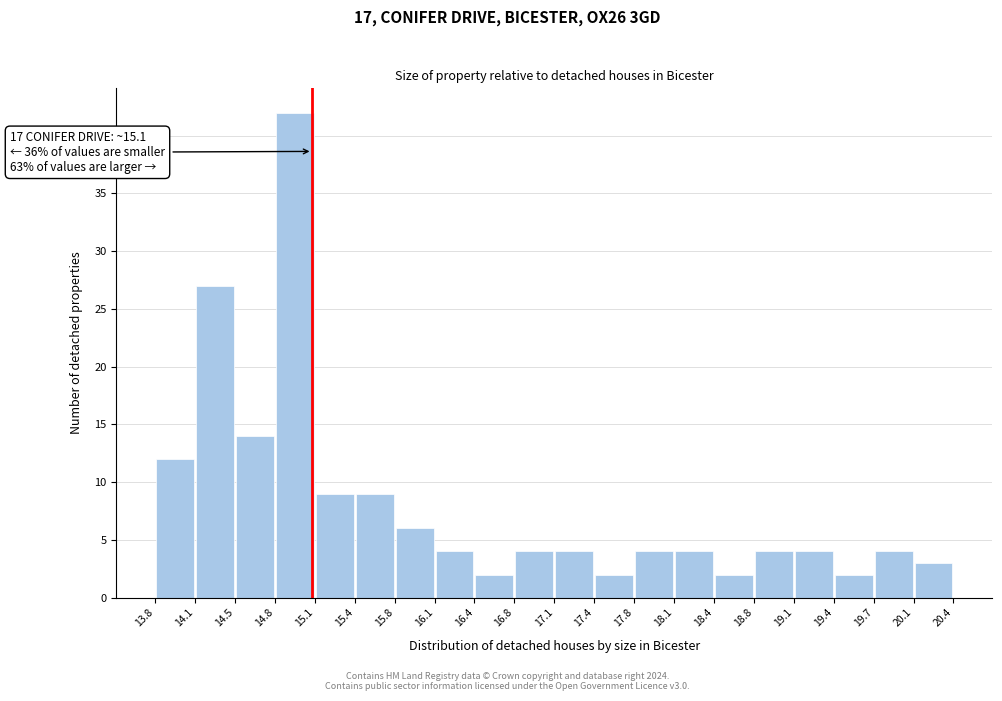

Which range on the x-axis has the tallest bar?

14.8 to 15.1